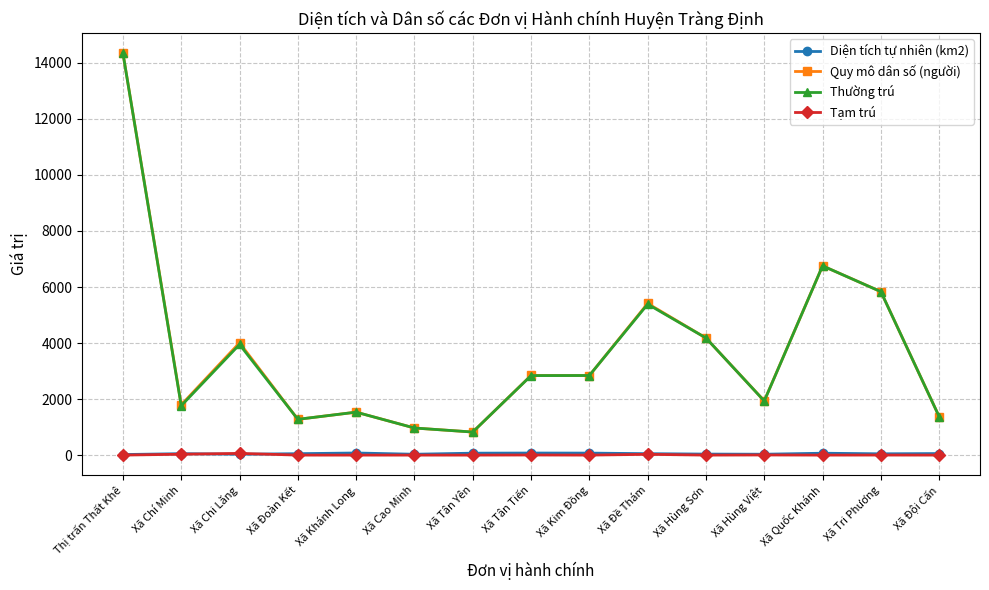

How many categories are shown in the chart?

15